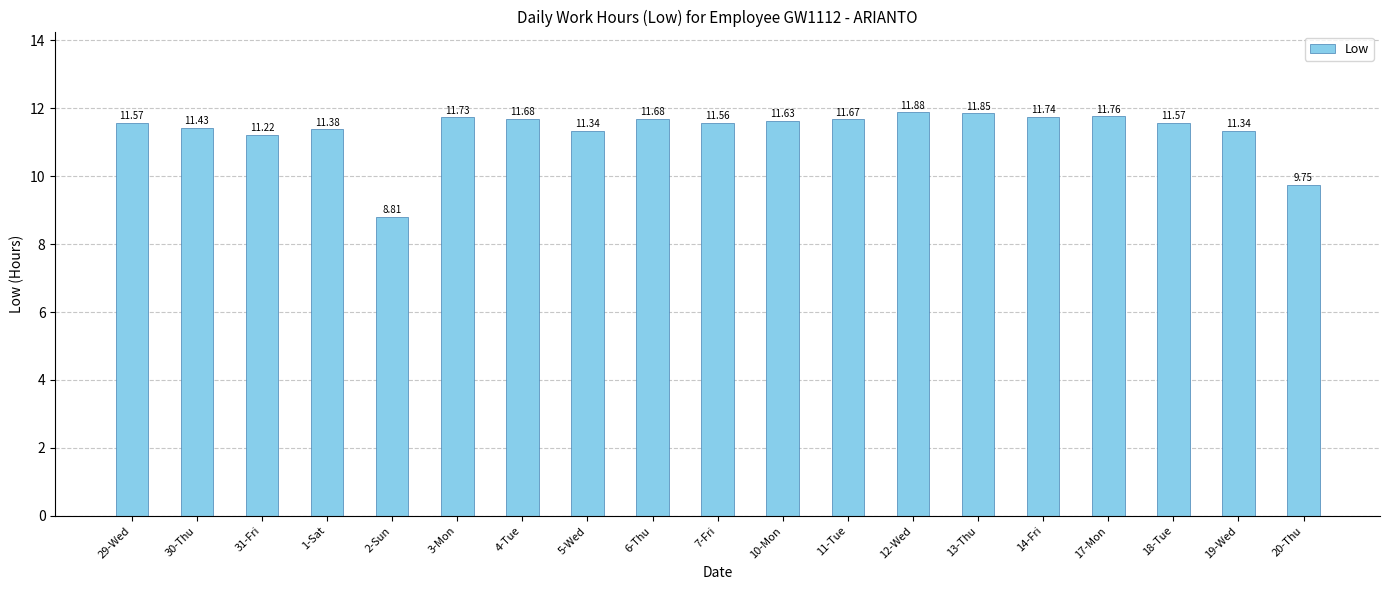

What is the sum of all values?

215.6